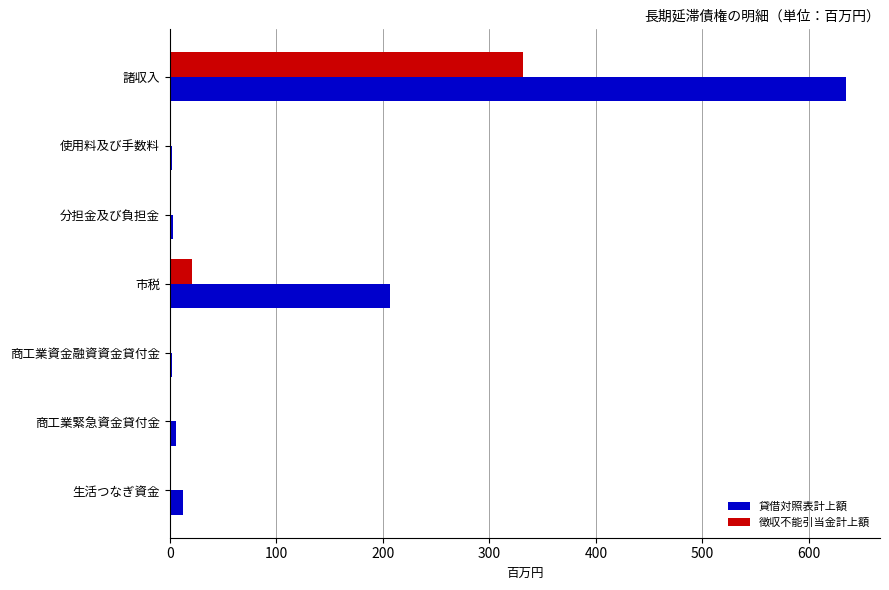

The value of 徴収不能引当金計上額 at 商工業緊急資金貸付金 is 0. True or false?

True